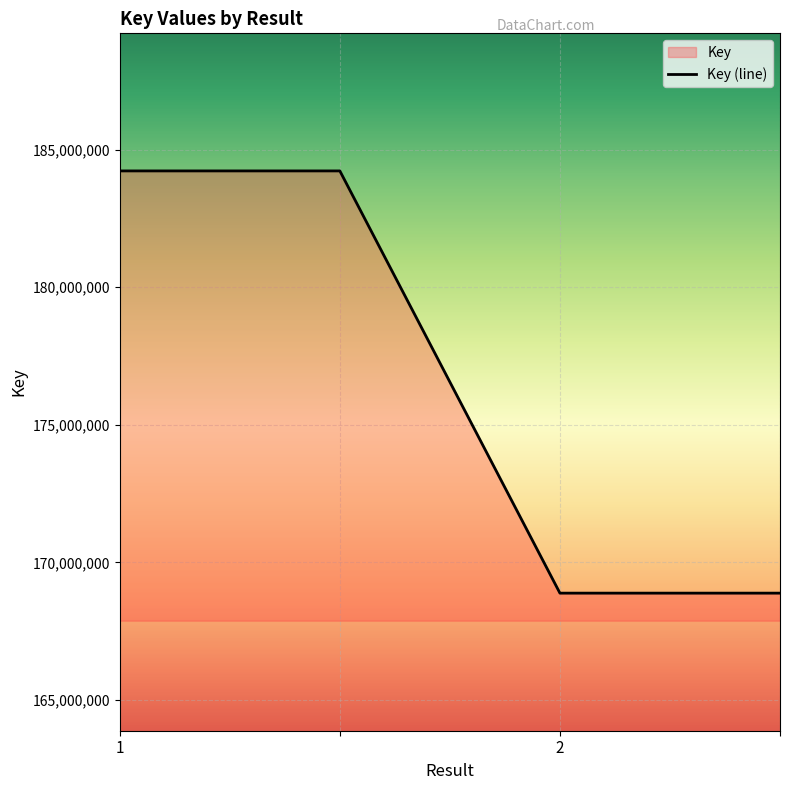

Read the value at , to the nearest 100.

184225600